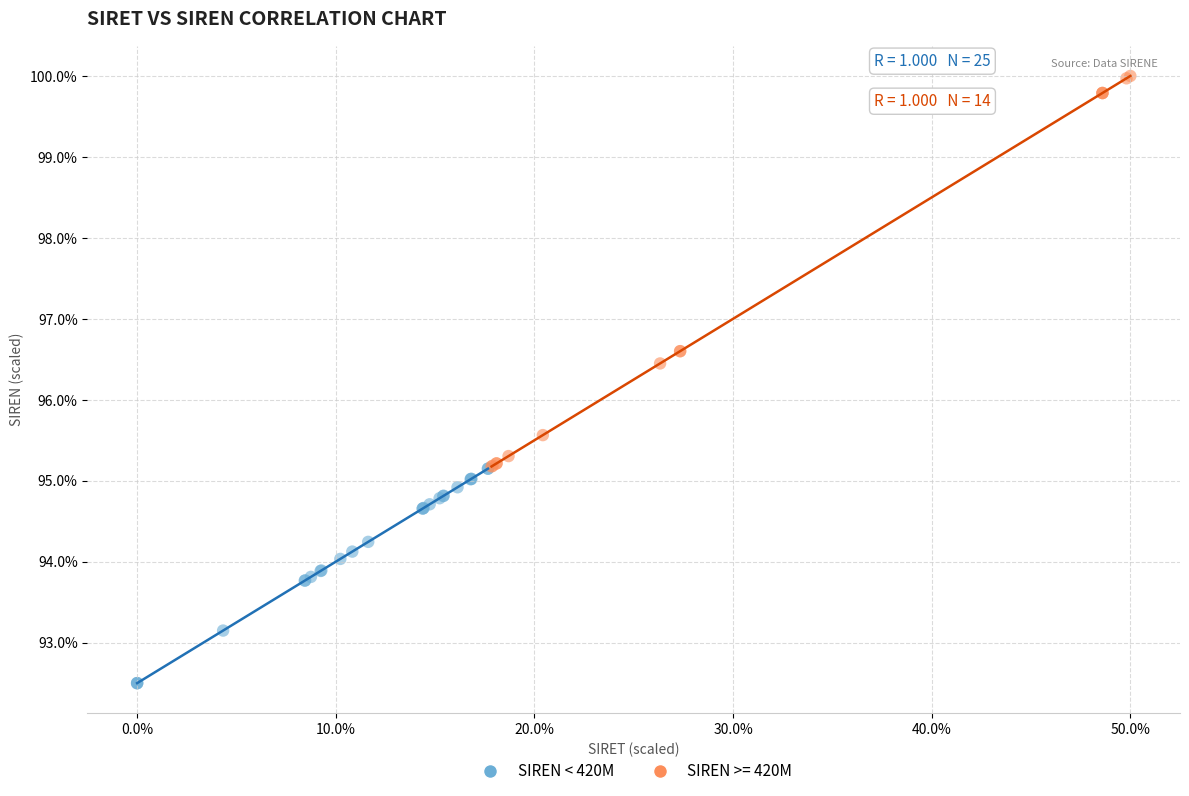

Which series contains the lowest Y value?

SIREN < 420M